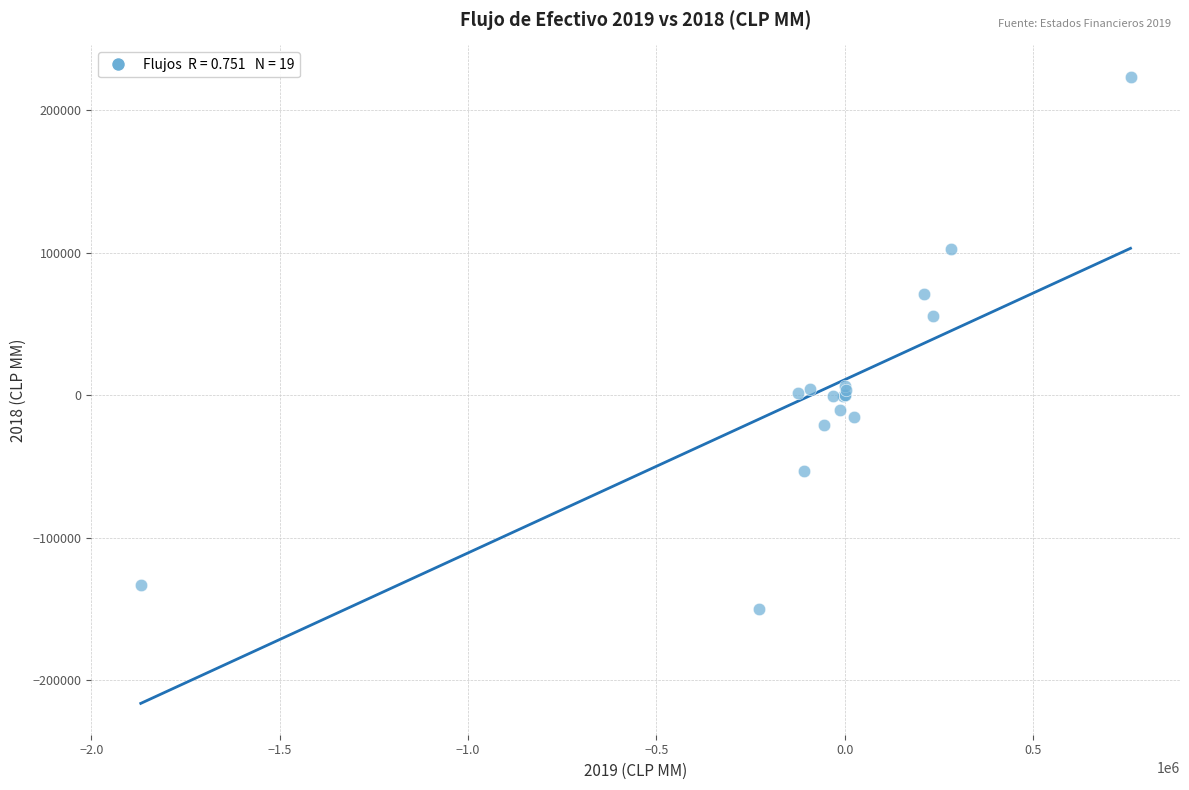

What Y value in the scatter plot is closest to 36788?

55420.7